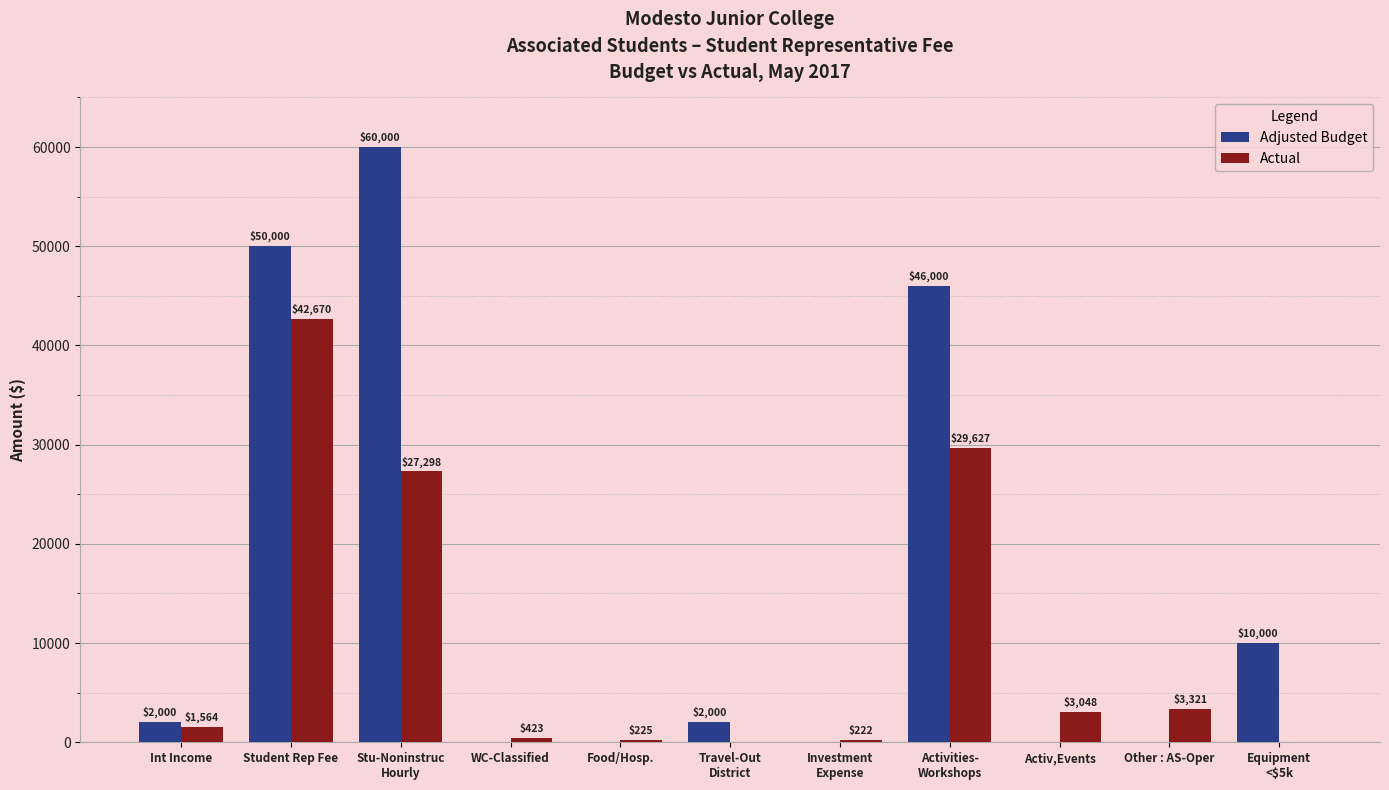

What is the sum of all Adjusted Budget values?

170000.0